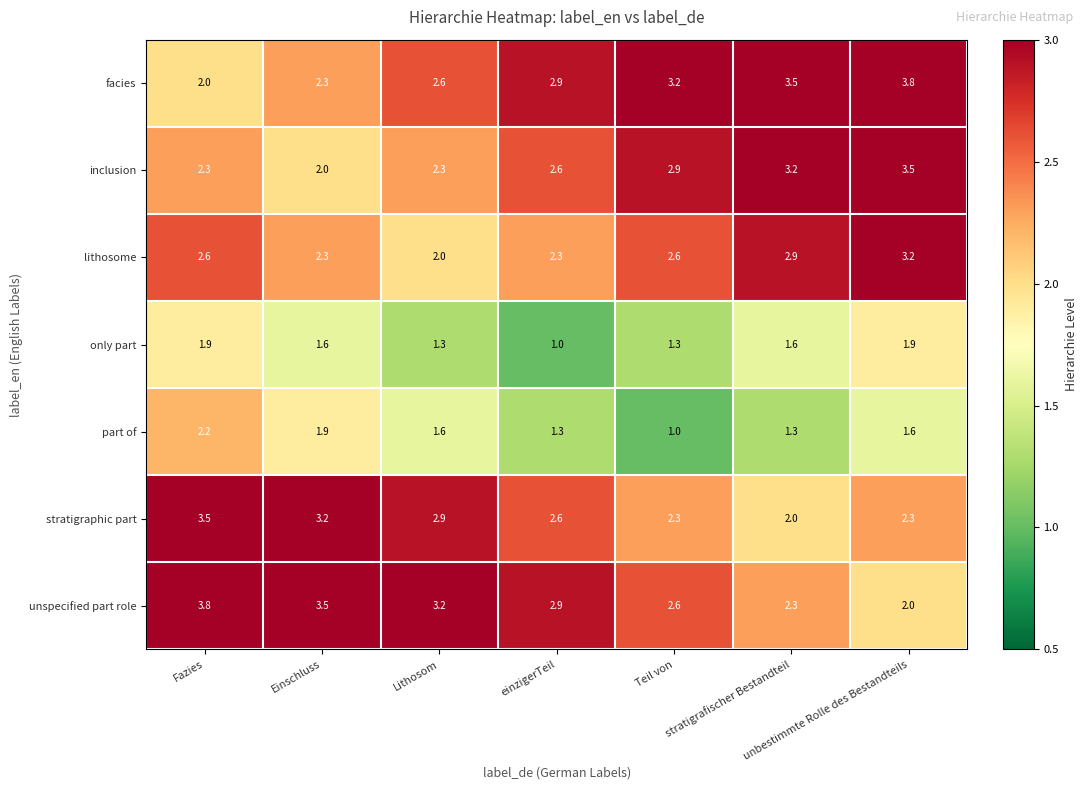

What is the difference between the maximum and minimum values in the inclusion series?

1.5